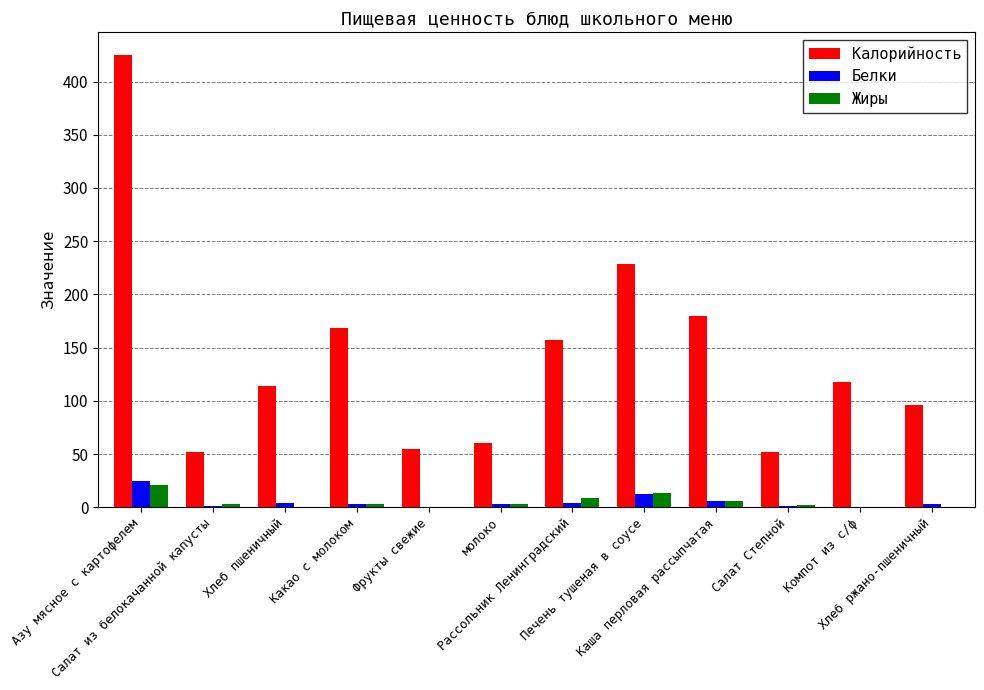

Is the value of Жиры at Рассольник Ленинградский greater than the value of Калорийность at Каша перловая рассыпчатая?

No